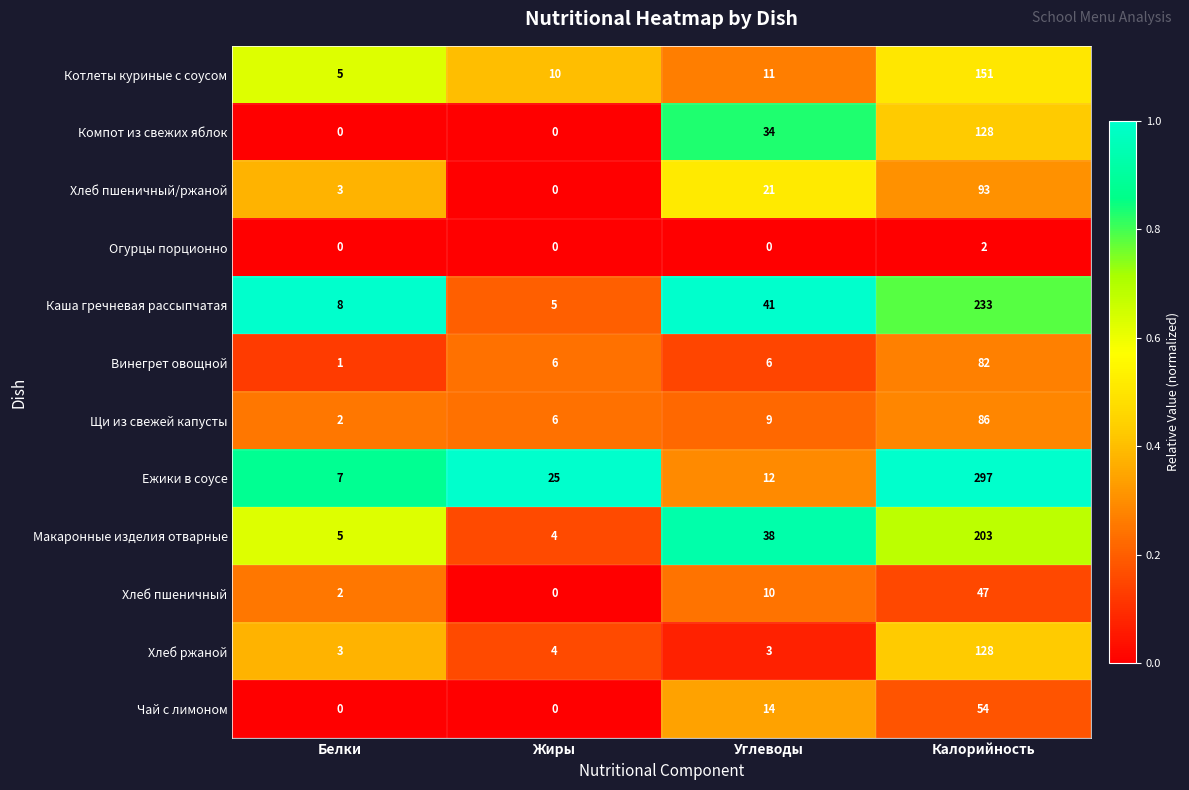

At which category does the chart reach its peak across all series?

Калорийность